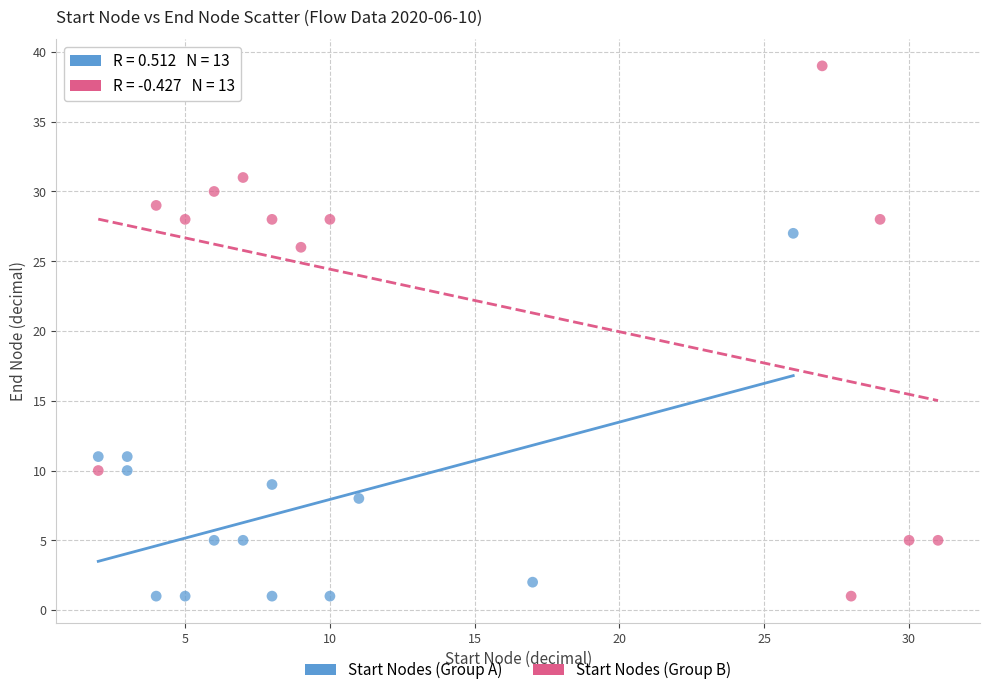

Which series reaches the maximum Y coordinate?

Start Nodes (Group B)